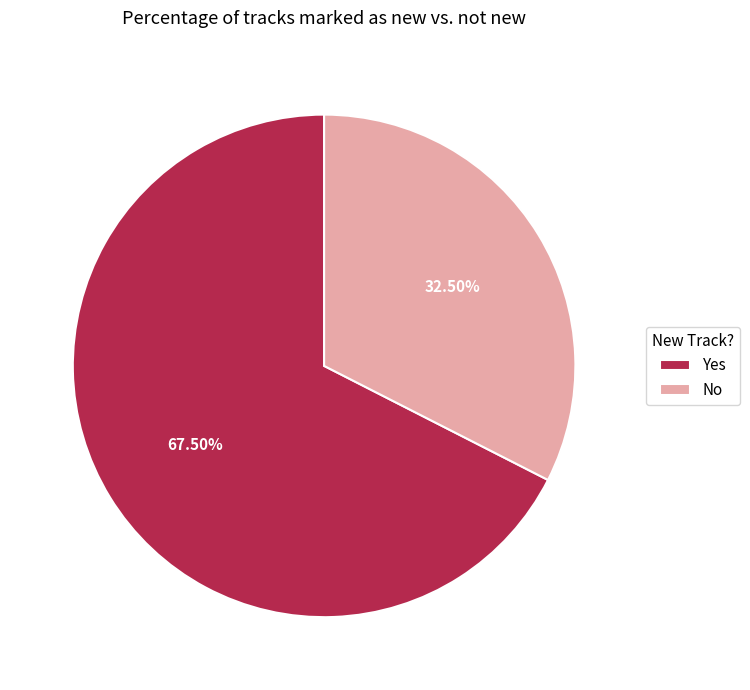

How many slices are in this pie chart?

2